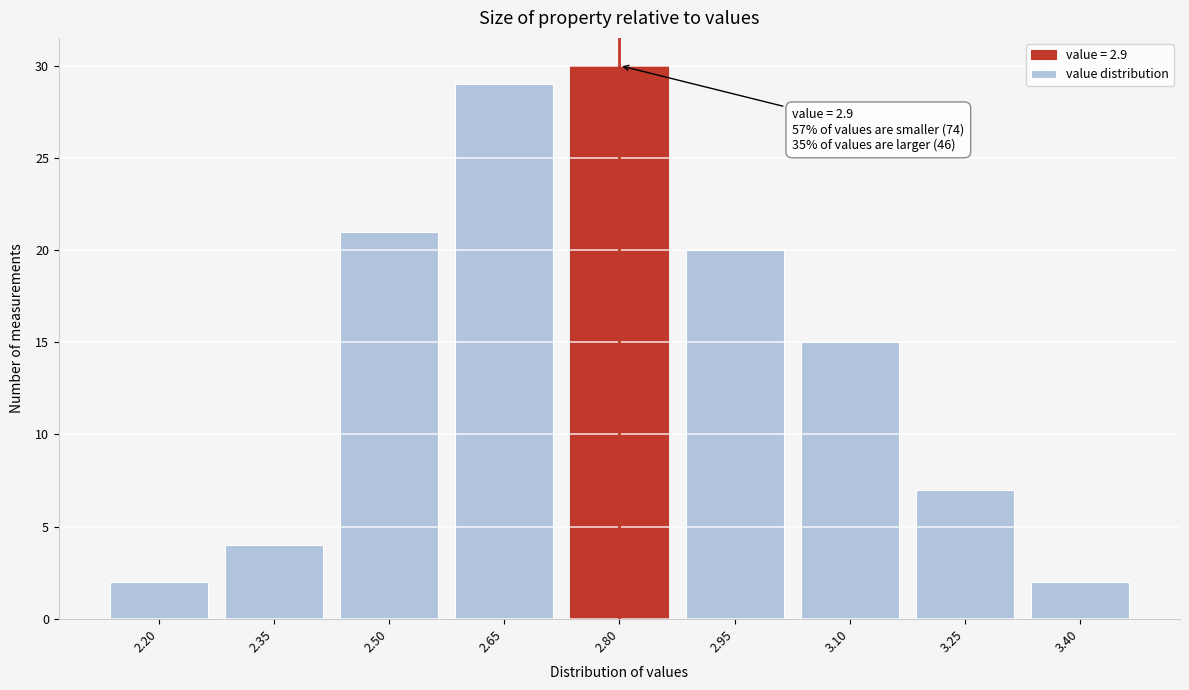

Reading right to left, transcribe all the data shown in this chart.

3.40=2	3.25=7	3.10=15	2.95=20	2.80=30	2.65=29	2.50=21	2.35=4	2.20=2